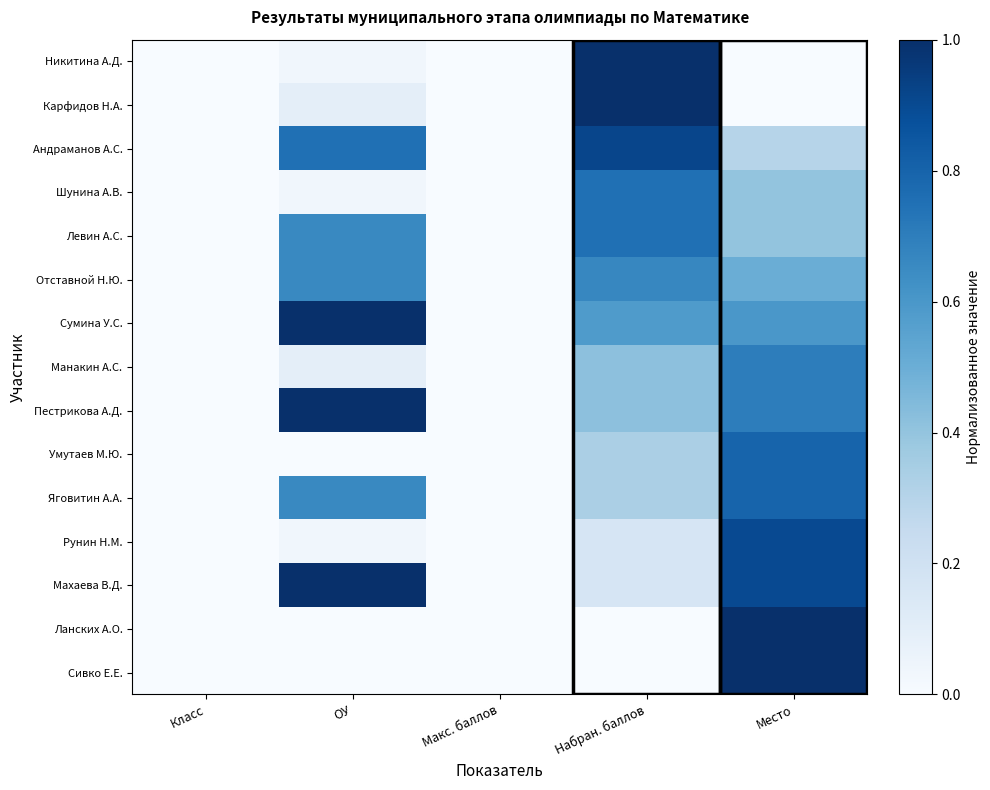

Between Класс and Набран. баллов, which series saw the biggest shift?

Никитина А.Д.